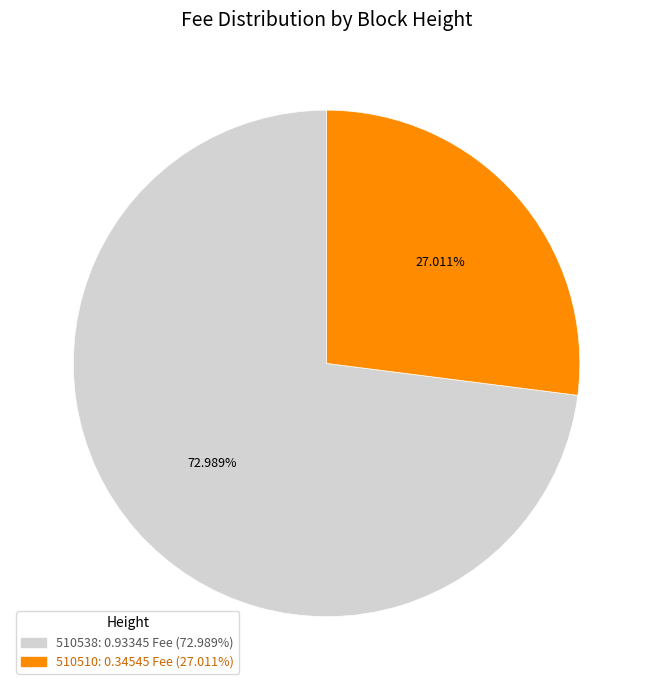

Do 510538 and 510510 together represent more than half of the pie?

Yes